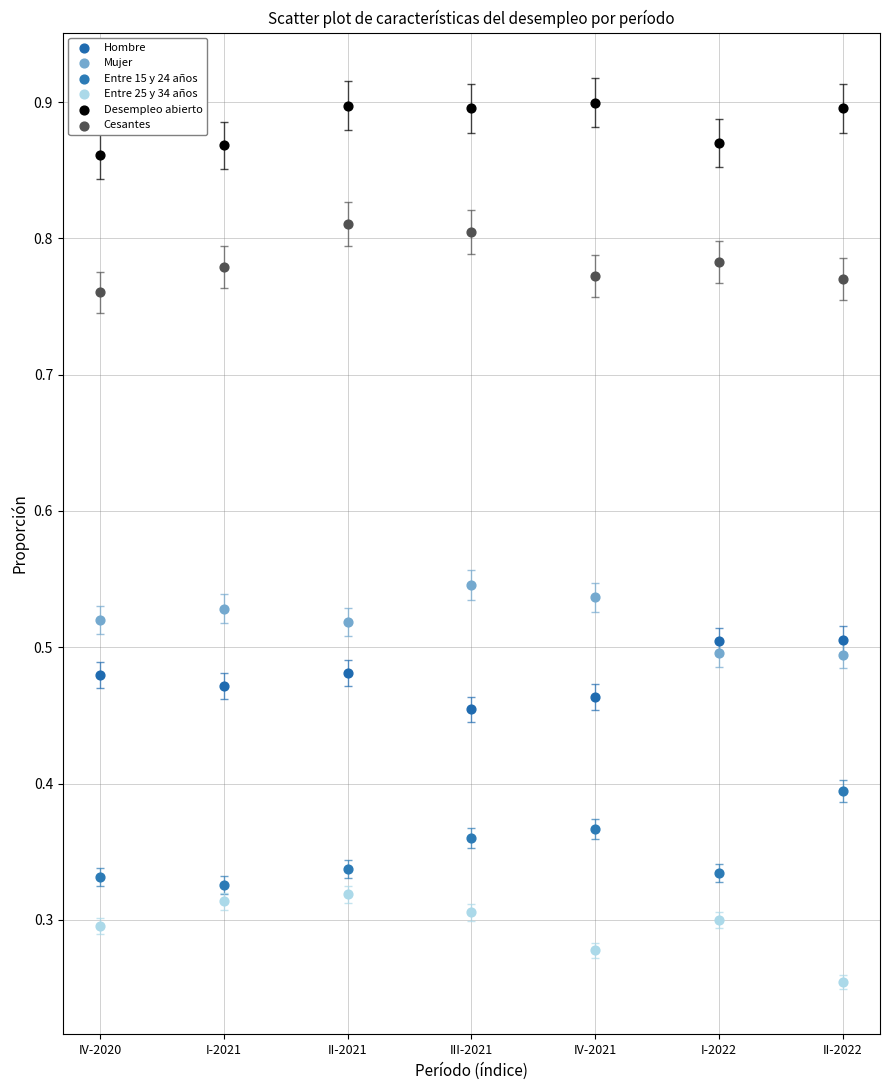

What are all the series names shown in the legend?

Hombre, Mujer, Entre 15 y 24 años, Entre 25 y 34 años, Desempleo abierto, Cesantes